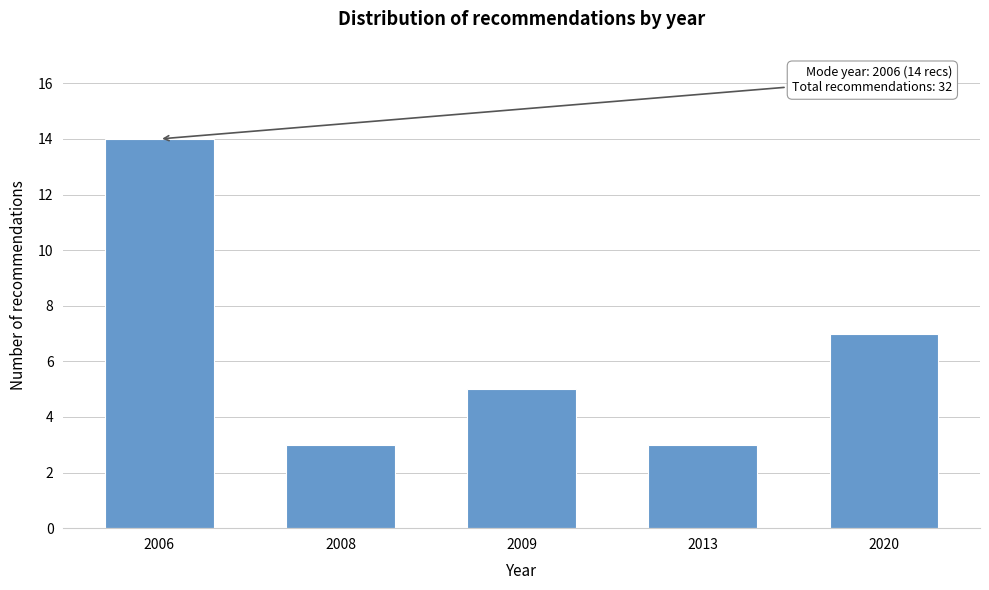

Reading right to left, transcribe all the data shown in this chart.

7	3	5	3	14